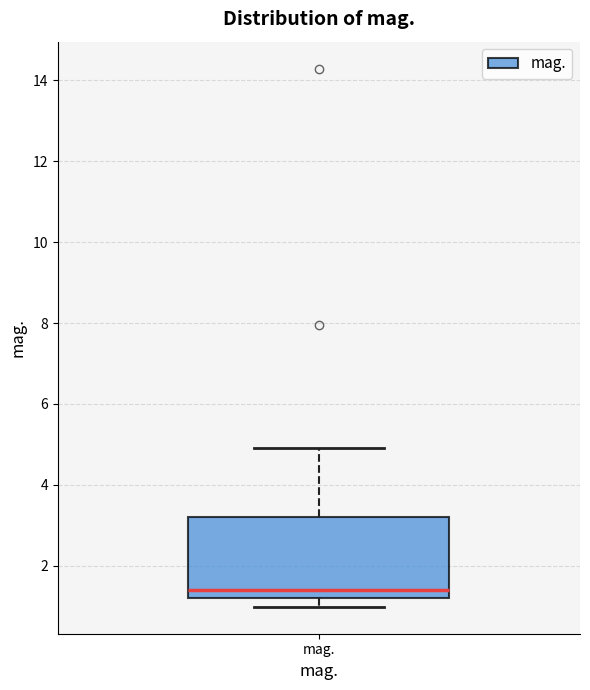

Read this box plot against the y-axis: the position of the median line, the range covered by the box, and the ends of both whiskers. The values are not printed on the chart, so give them approximately, as read against the axis.

median 1.4, box 1.2 to 3.2, whiskers 1.0 to 5.0